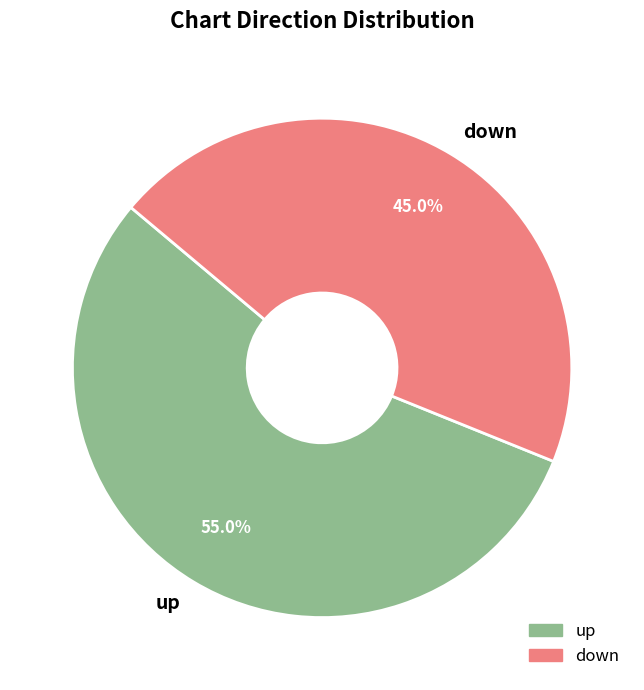

Does any single category account for the majority?

Yes